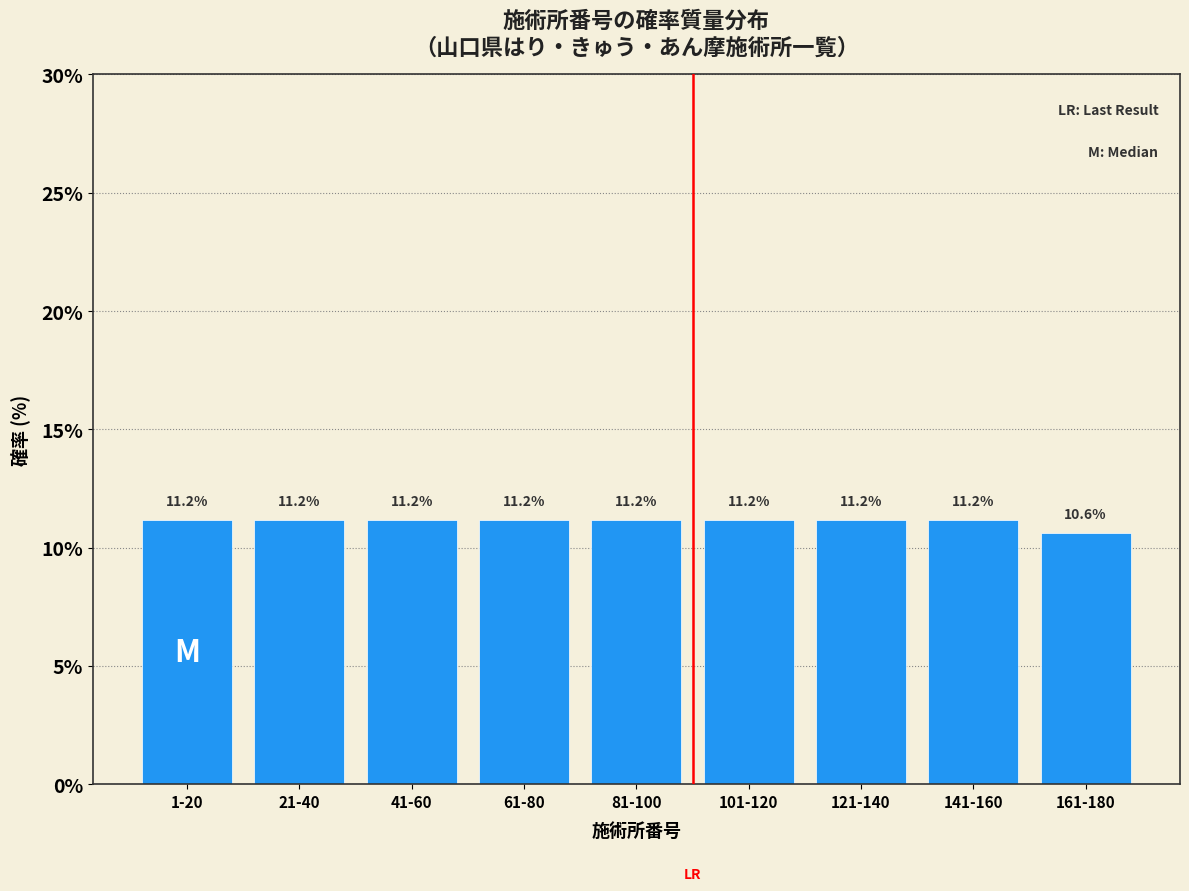

Reading right to left, what are all the values shown in this chart?

10.6	11.2	11.2	11.2	11.2	11.2	11.2	11.2	11.2